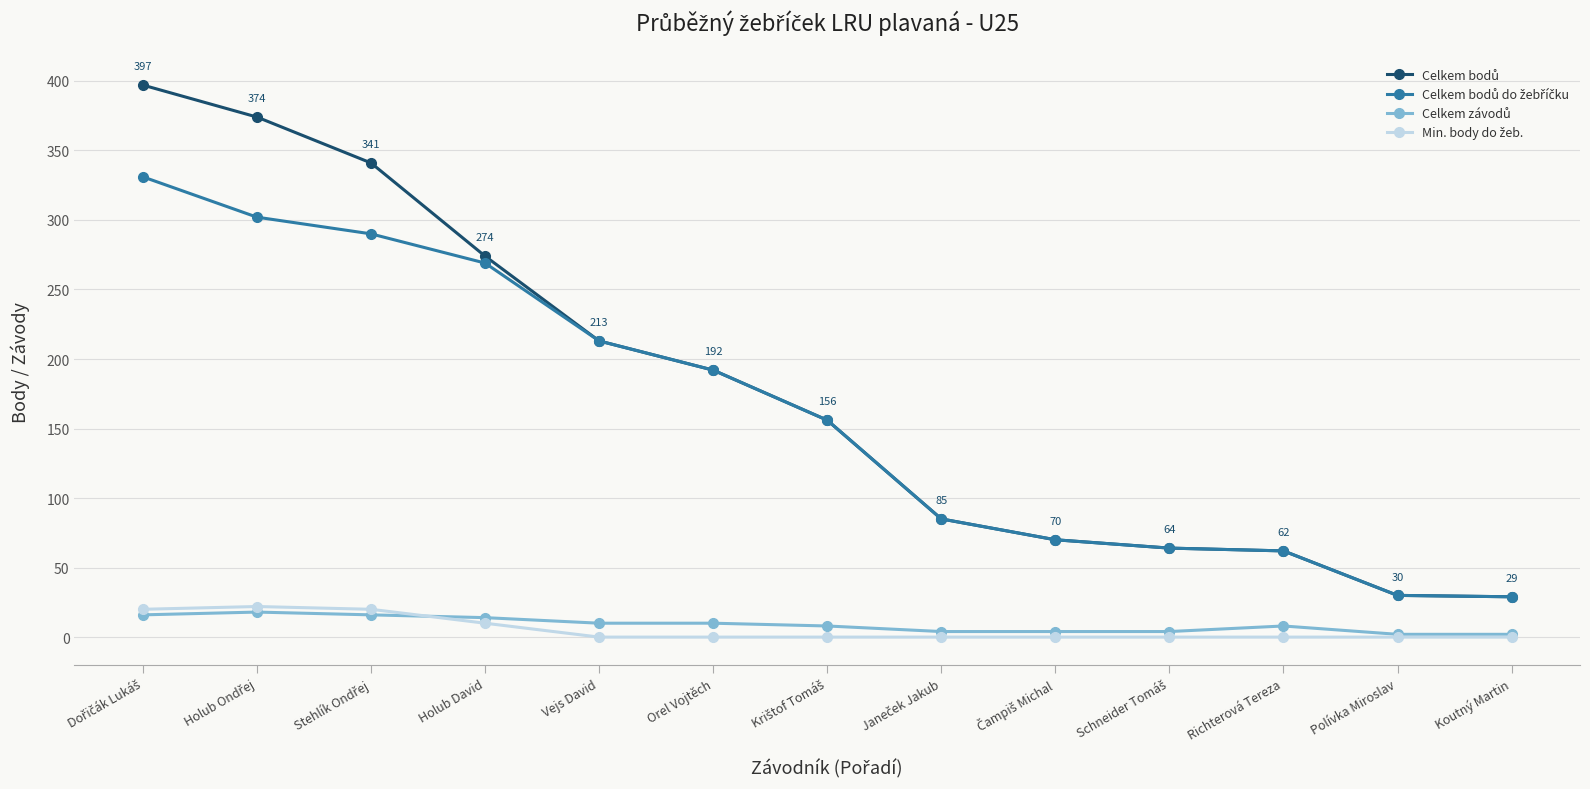

What is the greatest value displayed?

397